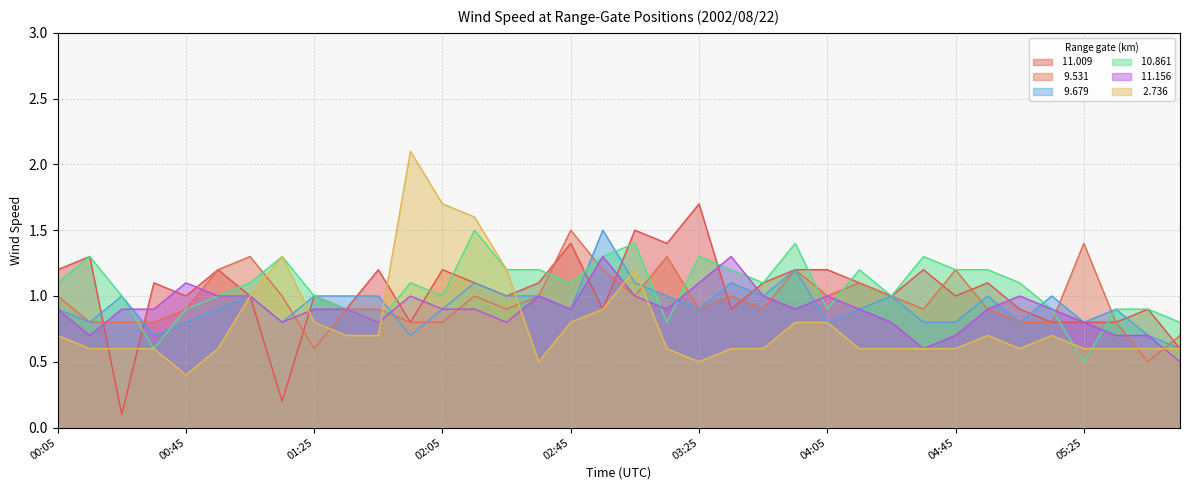

Reading left to right, transcribe all the data shown in this chart.

 11.009: 00:05=1.2	00:15=1.3	00:25=0.1	00:35=1.1	00:45=1.0	00:55=1.2	01:05=1.0	01:15=0.2	01:25=1.0	01:35=0.9	01:45=1.2	01:55=0.8	02:05=1.2	02:15=1.1	02:25=1.0	02:35=1.1	02:45=1.4	02:55=0.9	03:05=1.5	03:15=1.4	03:25=1.7	03:35=0.9	03:45=1.1	03:55=1.2	04:05=1.2	04:15=1.1	04:25=1.0	04:35=1.2	04:45=1.0	04:55=1.1	05:05=0.9	05:15=0.8	05:25=0.8	05:35=0.8	05:45=0.9	05:55=0.6
  9.531: 00:05=1.0	00:15=0.8	00:25=0.8	00:35=0.8	00:45=0.9	00:55=1.2	01:05=1.3	01:15=1.0	01:25=0.6	01:35=0.9	01:45=0.9	01:55=0.8	02:05=0.8	02:15=1.0	02:25=0.9	02:35=1.0	02:45=1.5	02:55=1.2	03:05=1.0	03:15=1.3	03:25=0.9	03:35=1.0	03:45=0.9	03:55=1.2	04:05=1.0	04:15=1.1	04:25=1.0	04:35=0.9	04:45=1.2	04:55=0.9	05:05=0.8	05:15=0.8	05:25=1.4	05:35=0.8	05:45=0.5	05:55=0.7
  9.679: 00:05=0.9	00:15=0.8	00:25=1.0	00:35=0.7	00:45=0.8	00:55=0.9	01:05=1.0	01:15=0.8	01:25=1.0	01:35=1.0	01:45=1.0	01:55=0.7	02:05=0.9	02:15=1.1	02:25=1.0	02:35=1.0	02:45=0.9	02:55=1.5	03:05=1.1	03:15=1.0	03:25=0.9	03:35=1.1	03:45=1.0	03:55=1.2	04:05=0.8	04:15=0.9	04:25=1.0	04:35=0.8	04:45=0.8	04:55=1.0	05:05=0.8	05:15=1.0	05:25=0.8	05:35=0.9	05:45=0.7	05:55=0.6
 10.861: 00:05=1.1	00:15=1.3	00:25=1.0	00:35=0.6	00:45=0.9	00:55=1.0	01:05=1.1	01:15=1.3	01:25=1.0	01:35=0.9	01:45=0.8	01:55=1.1	02:05=1.0	02:15=1.5	02:25=1.2	02:35=1.2	02:45=1.1	02:55=1.3	03:05=1.4	03:15=0.8	03:25=1.3	03:35=1.2	03:45=1.1	03:55=1.4	04:05=0.9	04:15=1.2	04:25=1.0	04:35=1.3	04:45=1.2	04:55=1.2	05:05=1.1	05:15=0.9	05:25=0.5	05:35=0.9	05:45=0.9	05:55=0.8
 11.156: 00:05=0.9	00:15=0.7	00:25=0.9	00:35=0.9	00:45=1.1	00:55=1.0	01:05=1.0	01:15=0.8	01:25=0.9	01:35=0.9	01:45=0.8	01:55=1.0	02:05=0.9	02:15=0.9	02:25=0.8	02:35=1.0	02:45=0.9	02:55=1.3	03:05=1.0	03:15=0.9	03:25=1.1	03:35=1.3	03:45=1.0	03:55=0.9	04:05=1.0	04:15=0.9	04:25=0.8	04:35=0.6	04:45=0.7	04:55=0.9	05:05=1.0	05:15=0.9	05:25=0.8	05:35=0.7	05:45=0.7	05:55=0.5
  2.736: 00:05=0.7	00:15=0.6	00:25=0.6	00:35=0.6	00:45=0.4	00:55=0.6	01:05=1.0	01:15=1.3	01:25=0.8	01:35=0.7	01:45=0.7	01:55=2.1	02:05=1.7	02:15=1.6	02:25=1.2	02:35=0.5	02:45=0.8	02:55=0.9	03:05=1.2	03:15=0.6	03:25=0.5	03:35=0.6	03:45=0.6	03:55=0.8	04:05=0.8	04:15=0.6	04:25=0.6	04:35=0.6	04:45=0.6	04:55=0.7	05:05=0.6	05:15=0.7	05:25=0.6	05:35=0.6	05:45=0.6	05:55=0.6